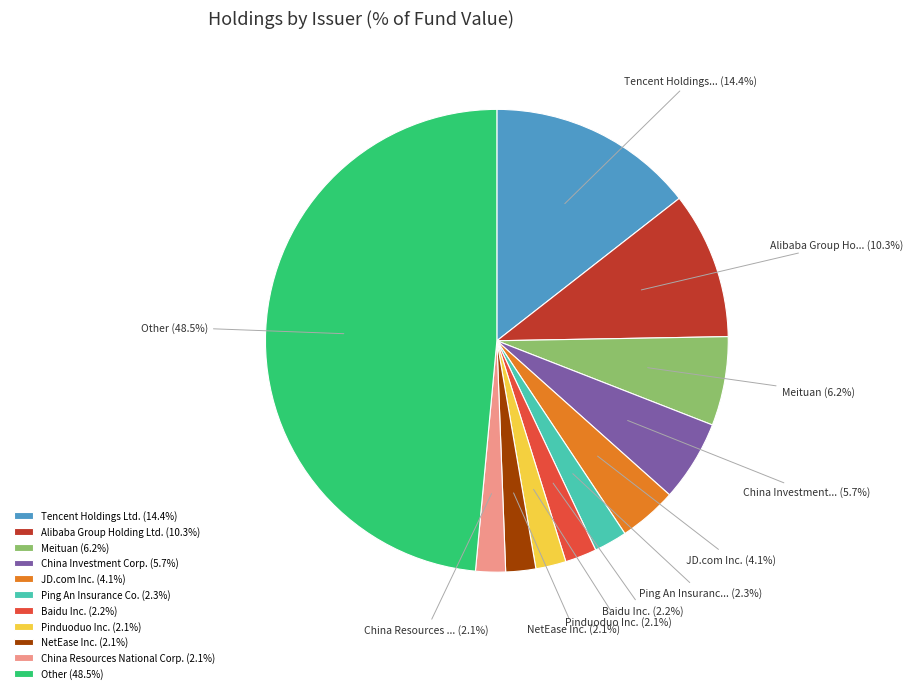

Does JD.com Inc. (4.1%) account for over 50% of the chart?

No